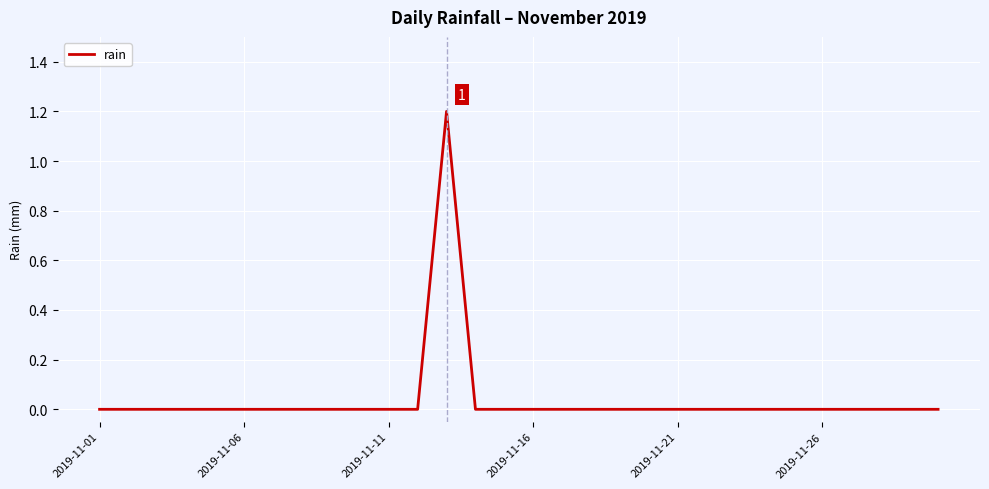

What is the greatest value displayed?

1.2